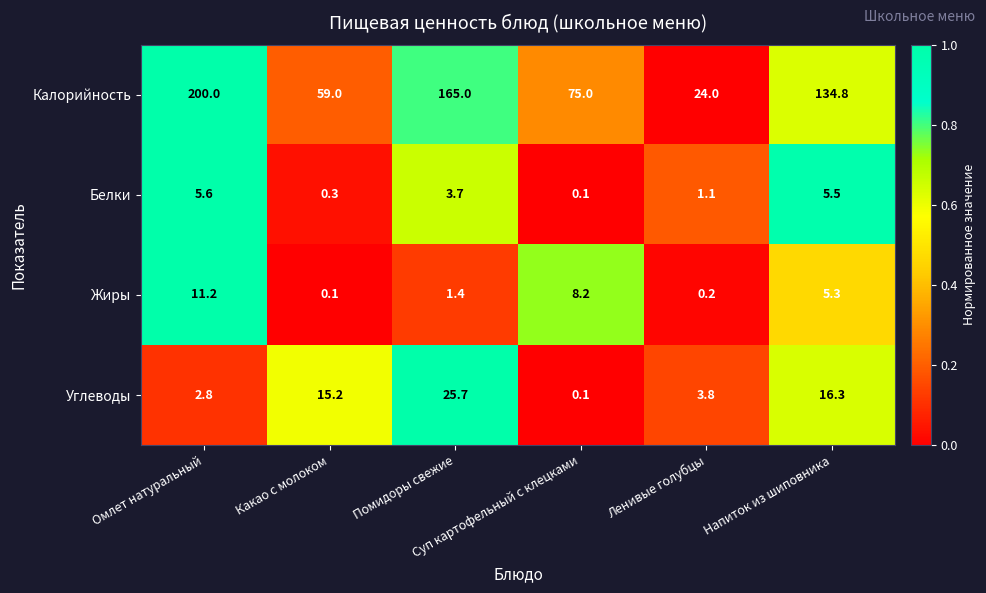

What is the average value of the Углеводы series?

10.7